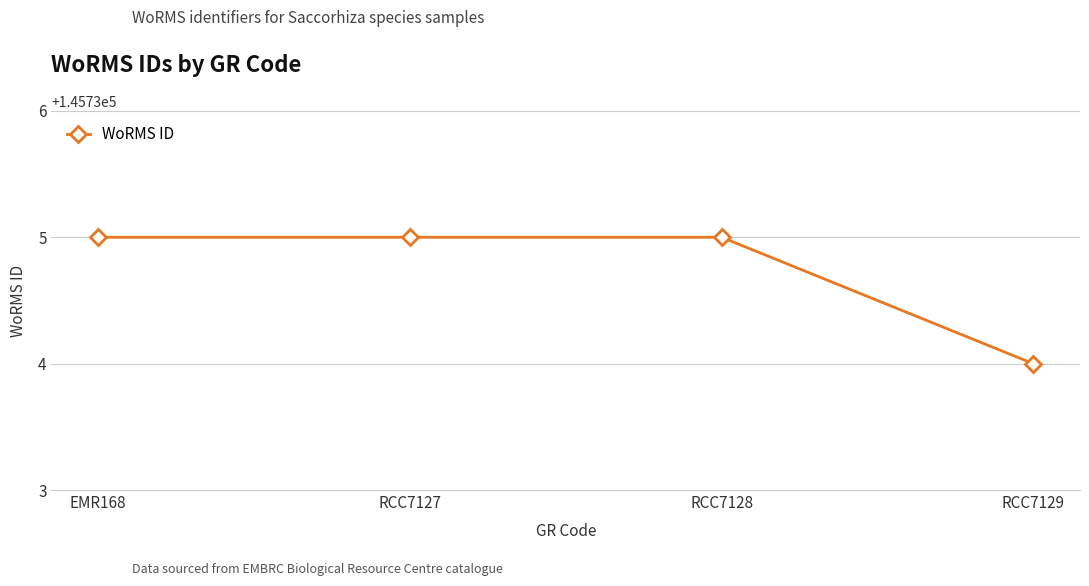

Reading left to right, list all the values displayed in this chart.

145735	145735	145735	145734